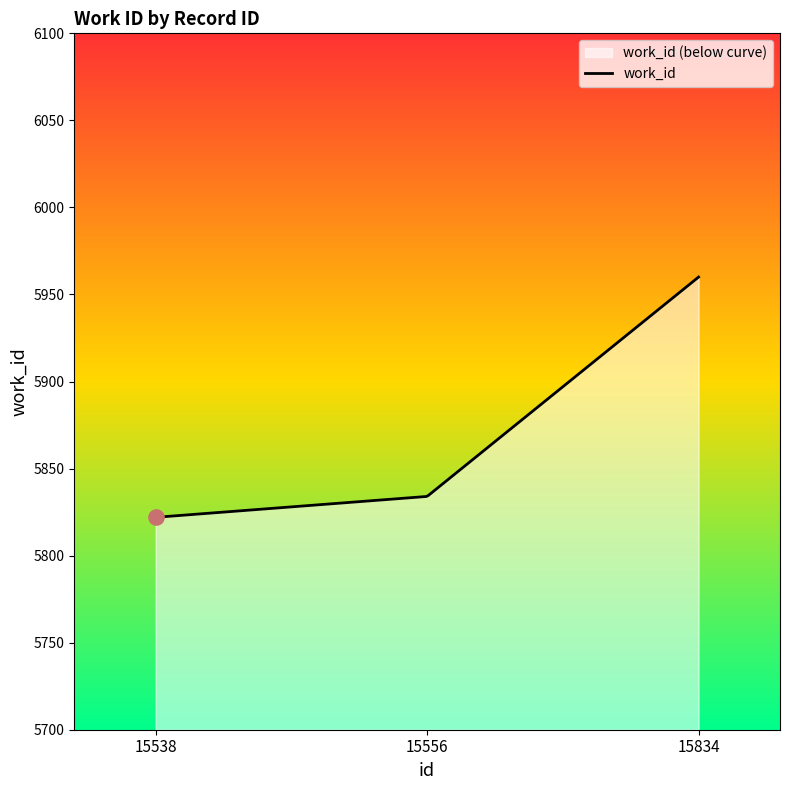

Between 15556 and 15538, which is larger?

15556